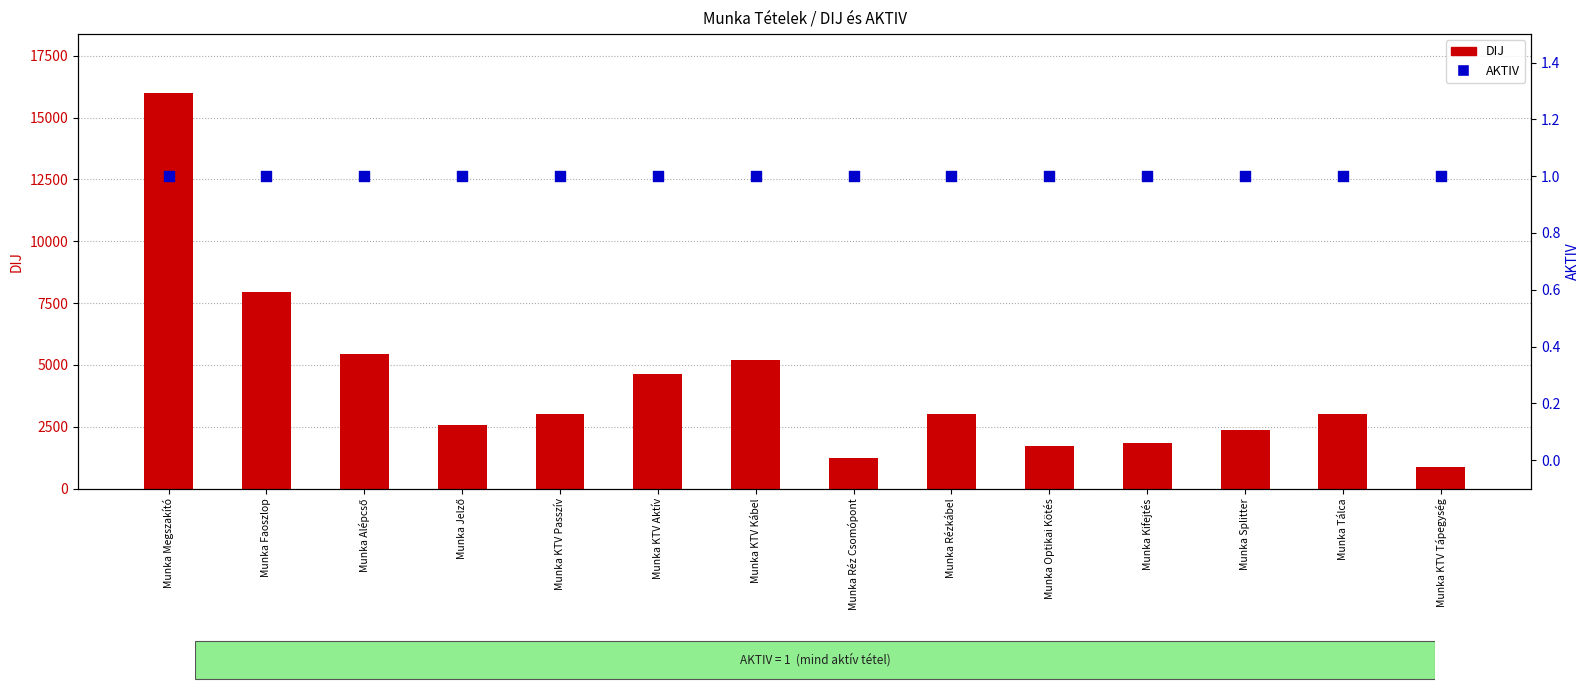

Which series has the largest total across all categories?

DIJ